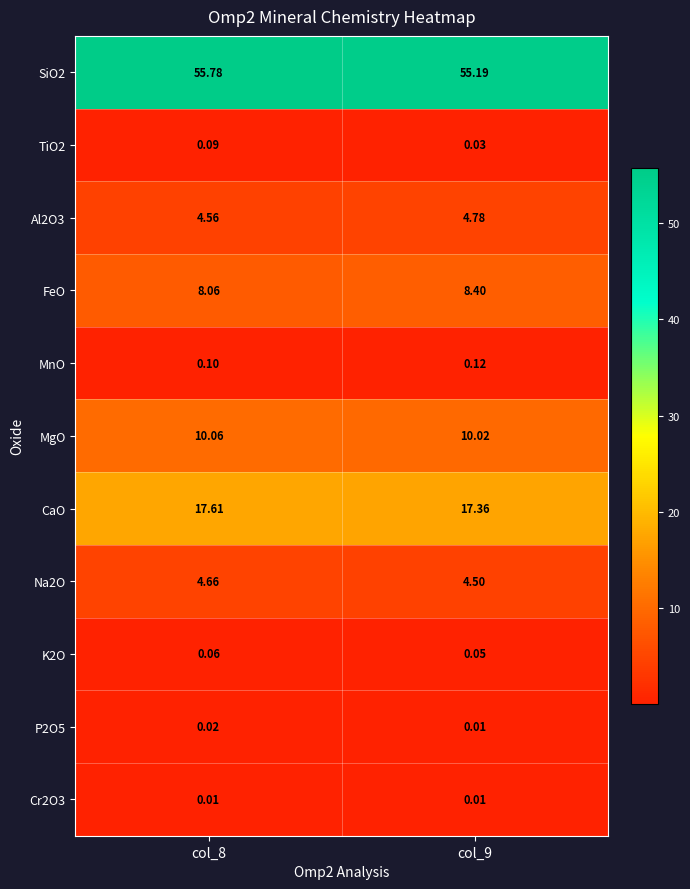

Which series has the largest total across all categories?

SiO2